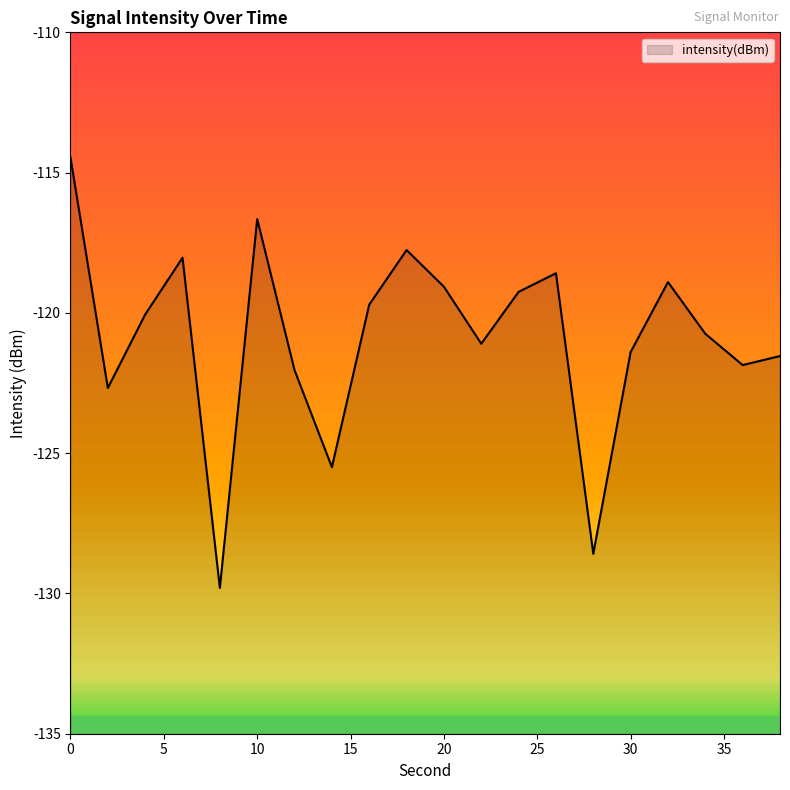

How many lines are shown in the chart?

1